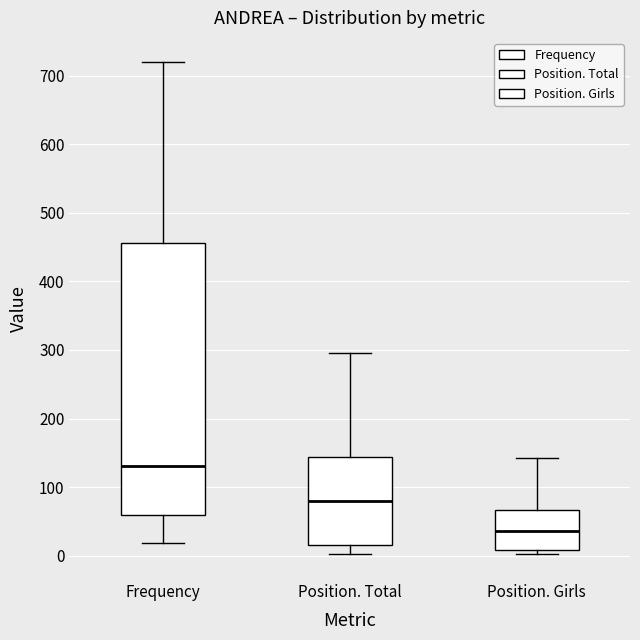

Where is the lower edge of the box for Position. Girls on the y-axis? The values are not printed on the chart, so give them approximately, as read against the axis.

10